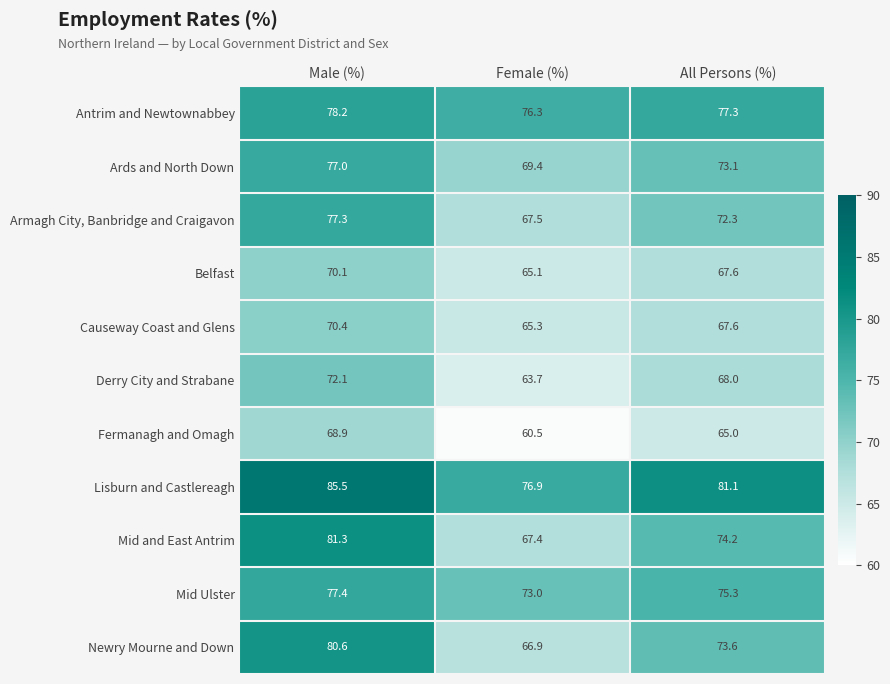

What is the difference between the second highest and minimum values in the Derry City and Strabane series?

4.3